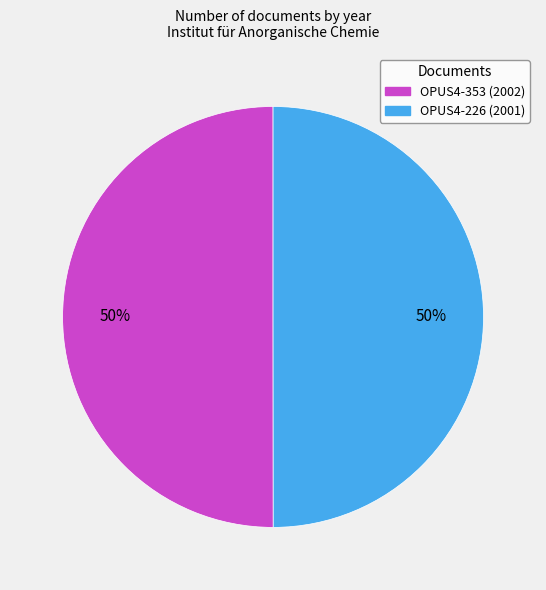

Is the sum of OPUS4-353 (2002) and OPUS4-226 (2001) greater than half?

Yes